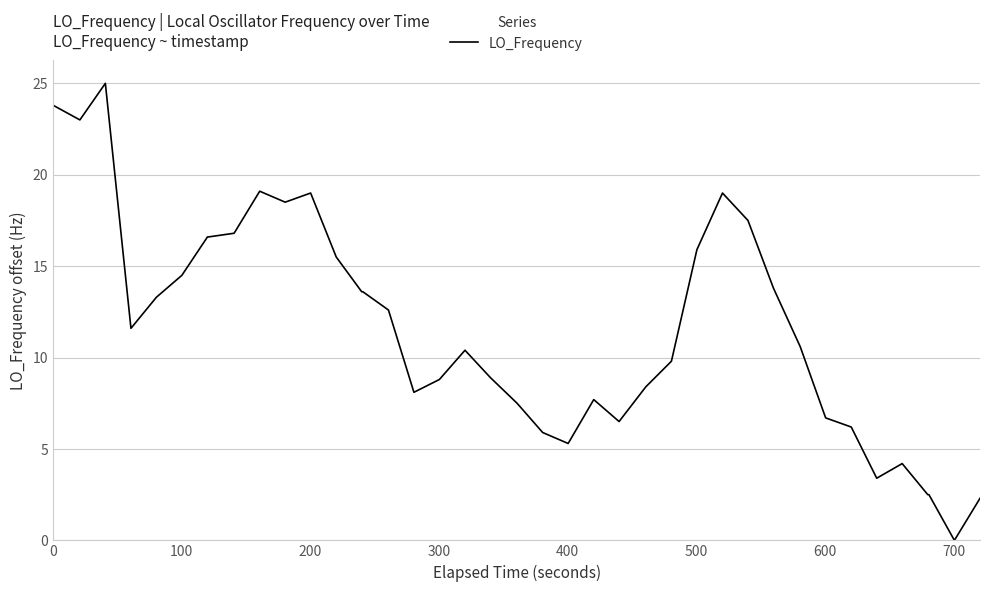

What is the maximum value shown in the chart?

25.0